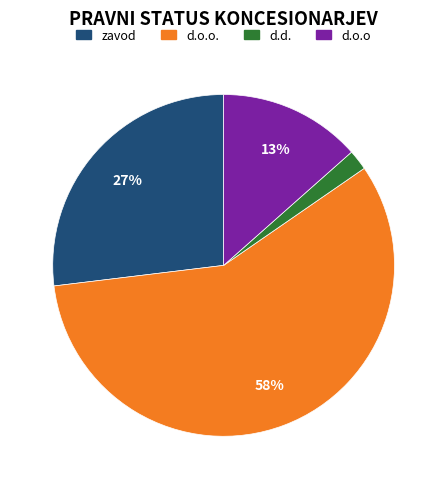

To the nearest percent, what is the difference between the largest and smallest slice percentages?

56%